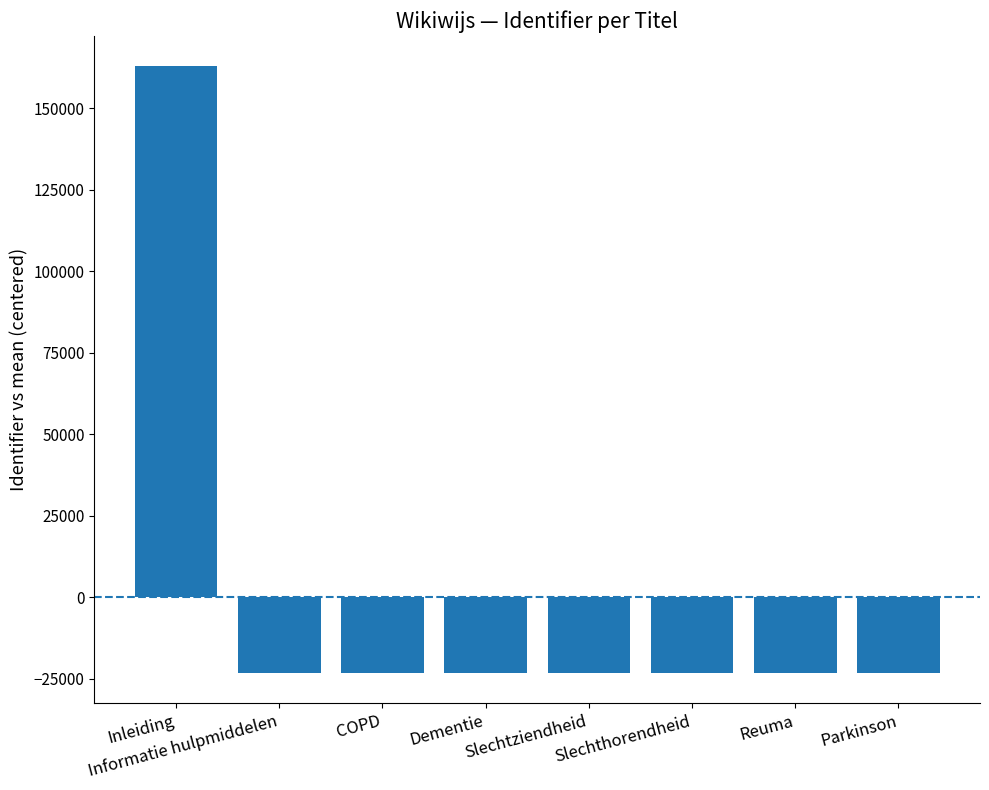

How many bars are there in total?

8